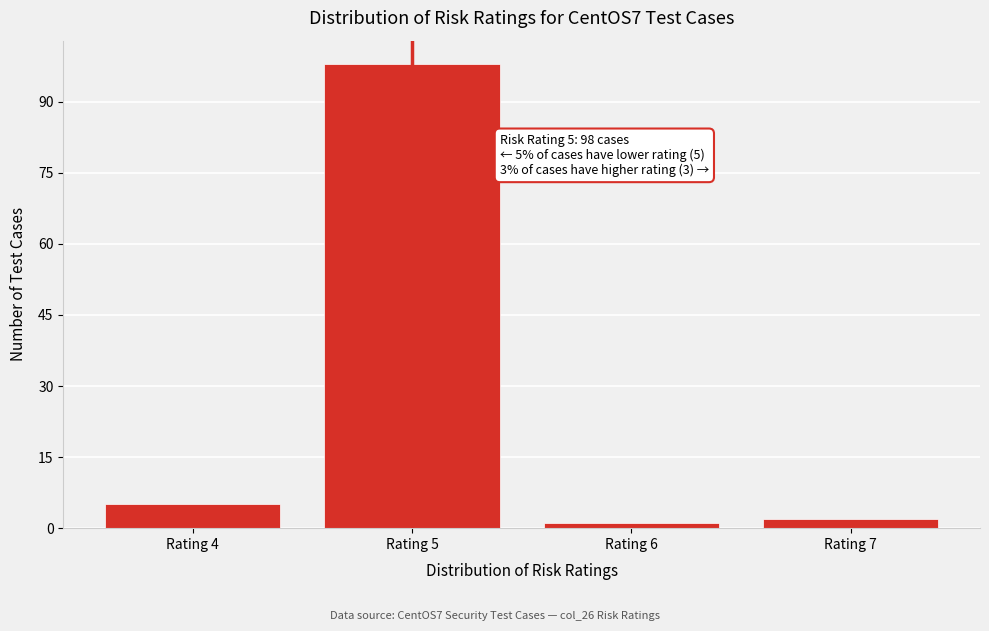

Reading left to right, transcribe all the data shown in this chart.

5	98	1	2